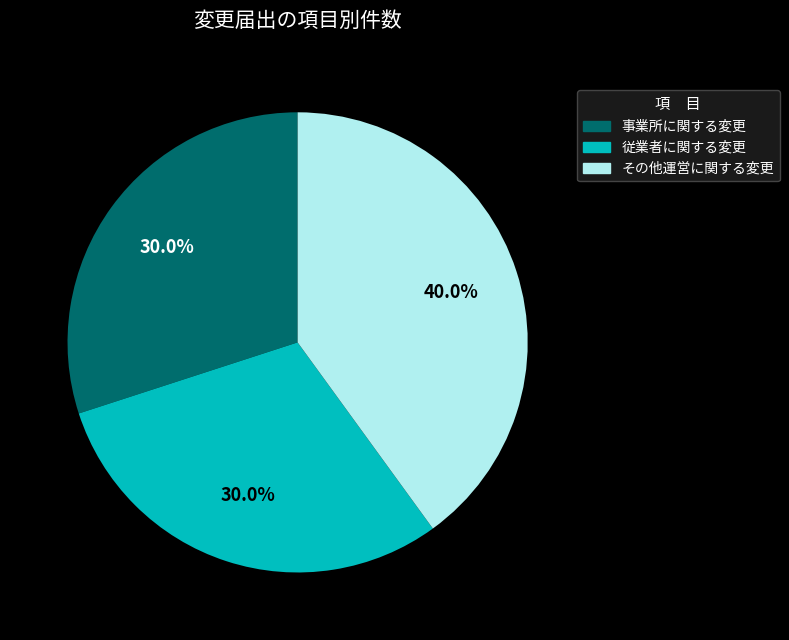

Is there any slice that represents more than half of the pie?

No